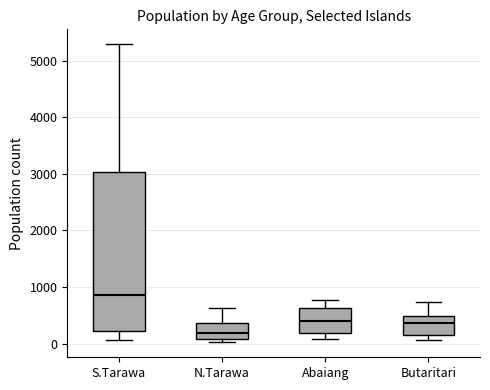

Where is the lower edge of the box for N.Tarawa on the y-axis? The values are not printed on the chart, so give them approximately, as read against the axis.

100